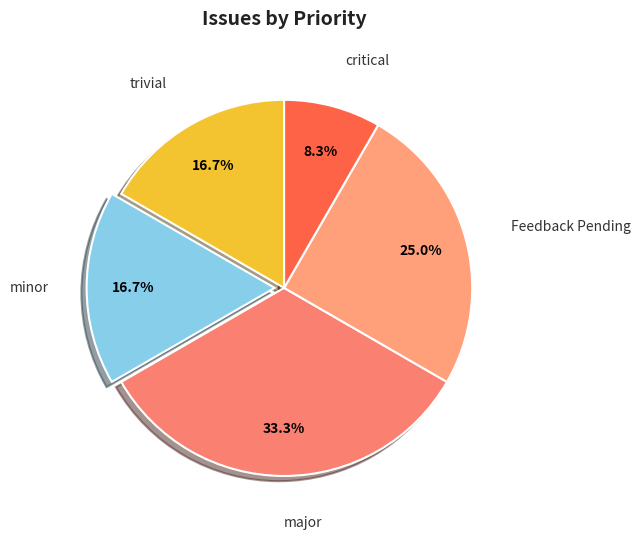

To the nearest percent, what is the combined percentage of major and minor?

50%